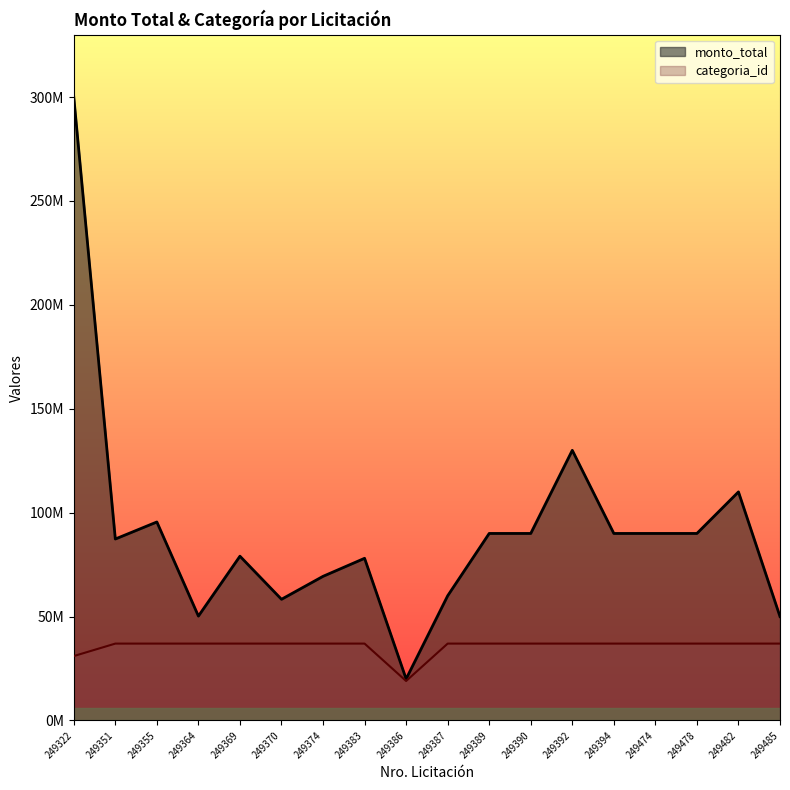

What is the maximum value shown in the chart?

300000000